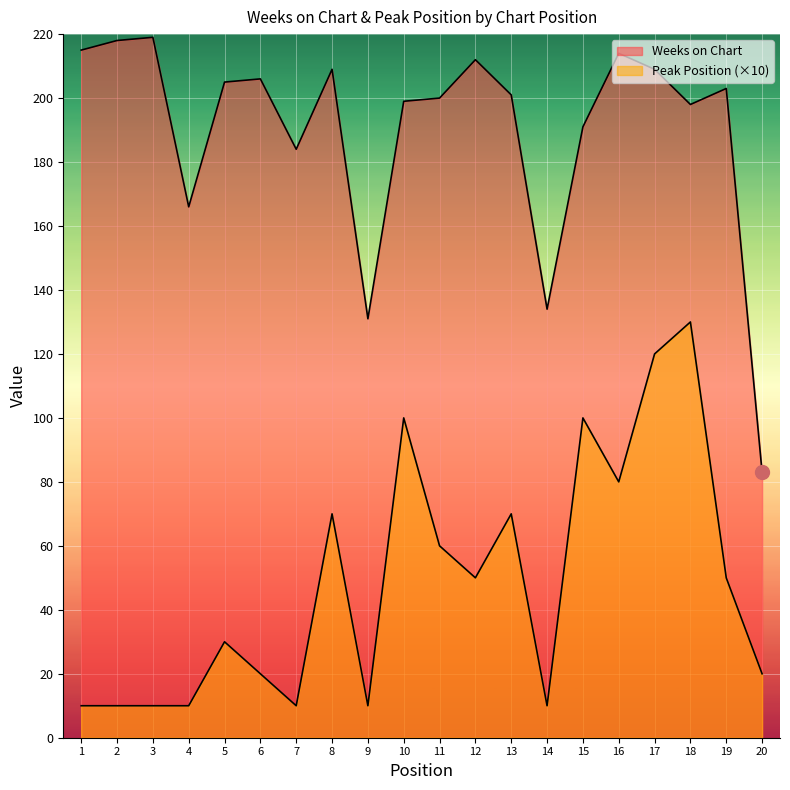

True or false: Peak Position and Weeks on Chart cross at least once.

False